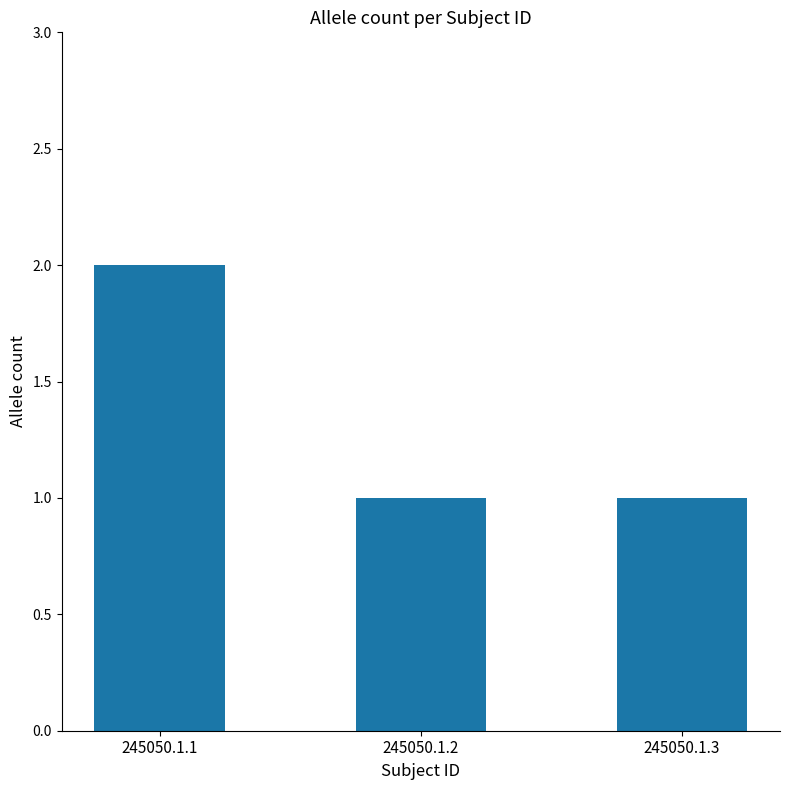

Does the chart contain stacked bars?

No